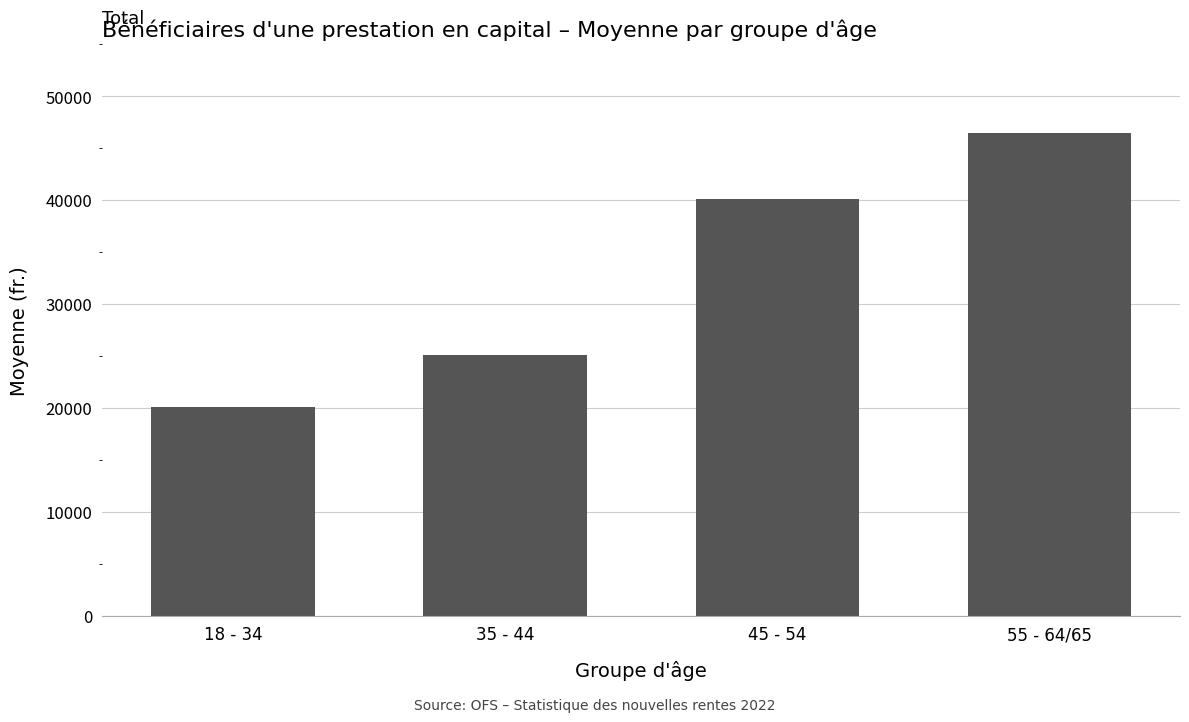

What is the difference between the maximum and minimum values?

26412.3